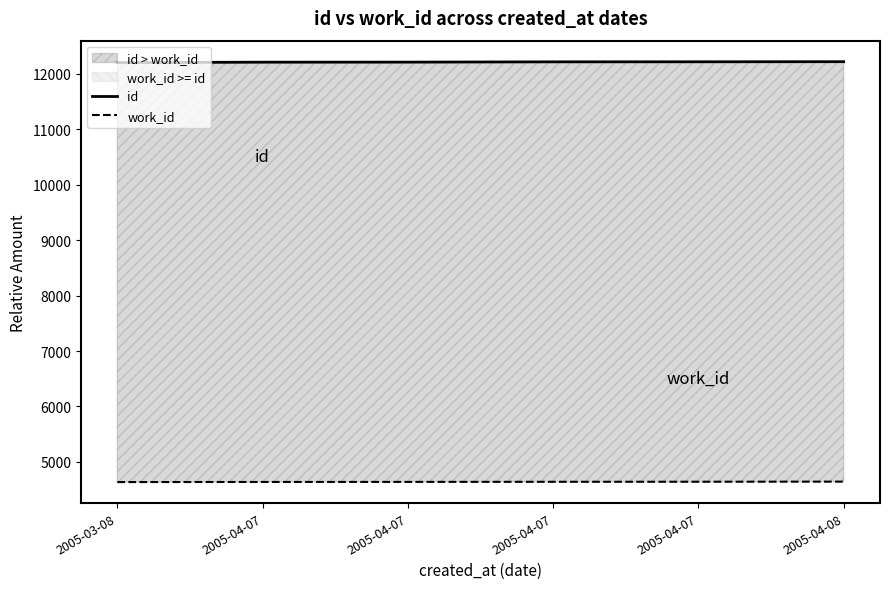

Rank the series by their maximum value, from lowest to highest.

work_id, id